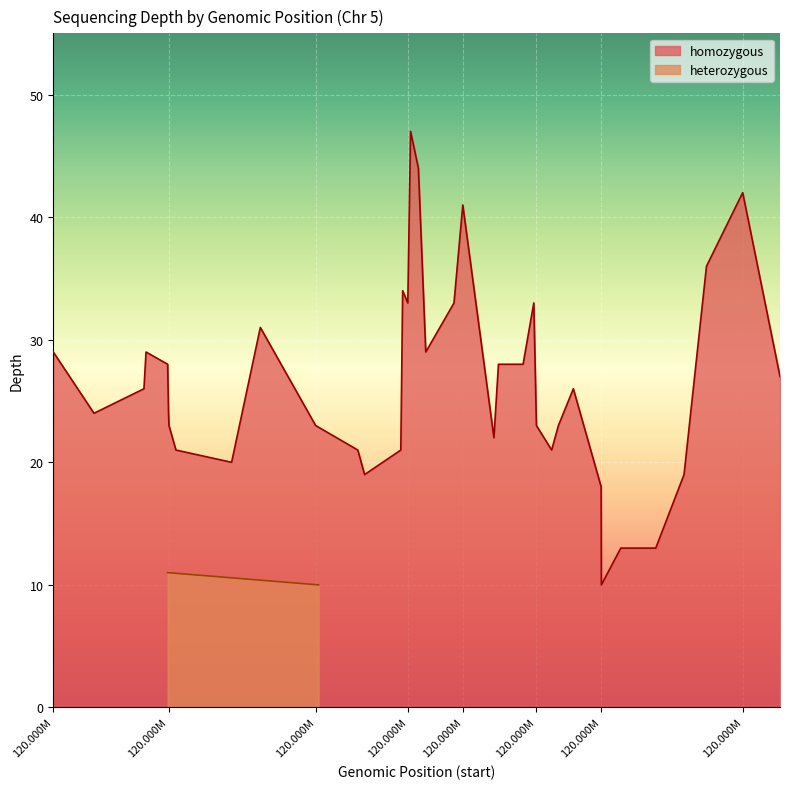

Between 120504474 and 120505219, which is larger?

120504474